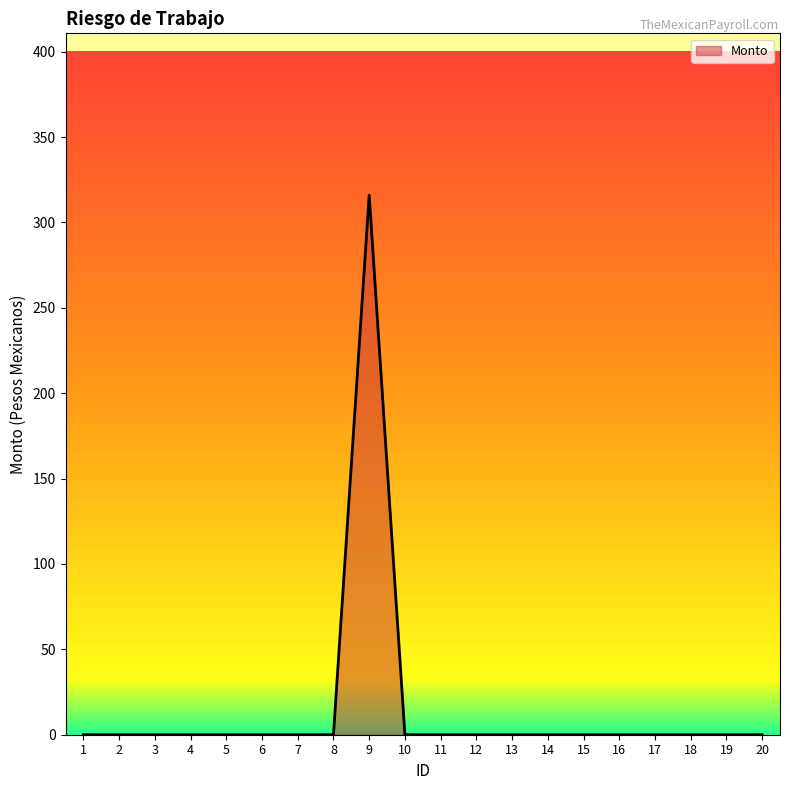

True or false: the data shows 139.9 at 13.

False